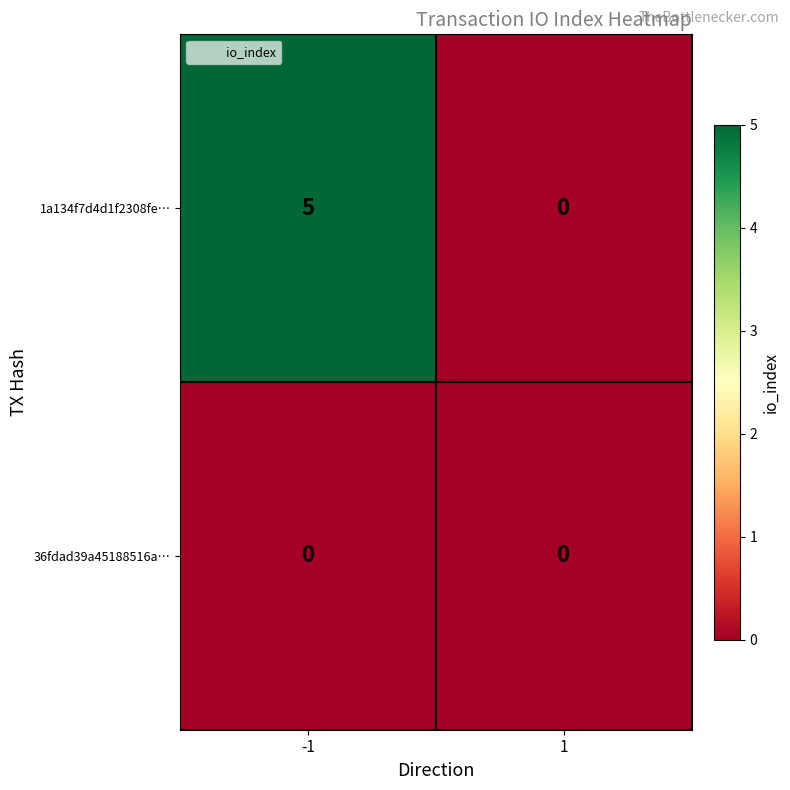

Reading left to right, extract all data points from this chart.

1a134f7d4d1f2308fe…: -1=5	1=0
36fdad39a45188516a…: -1=0	1=0